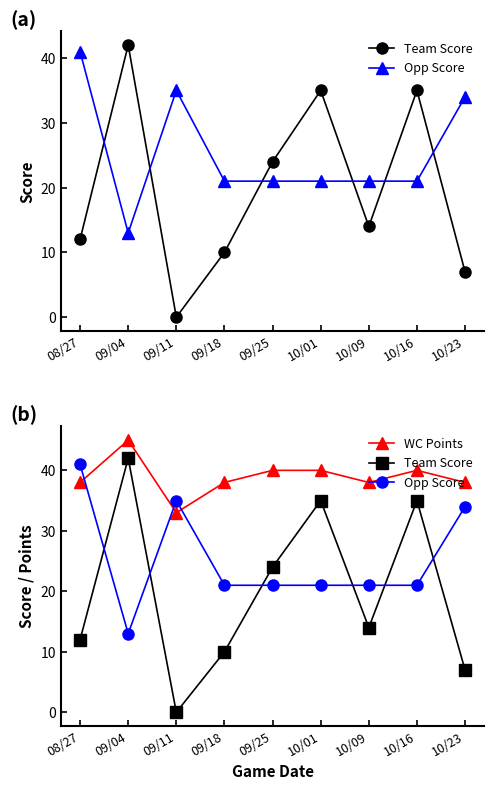

Which category has the lowest value in the Opp Score series?

09/04